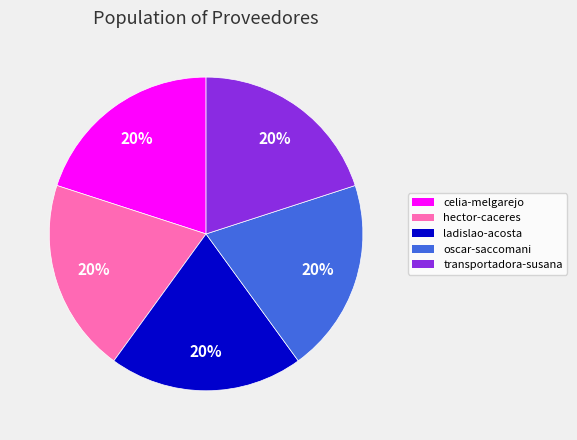

Is there a majority slice in this chart?

No